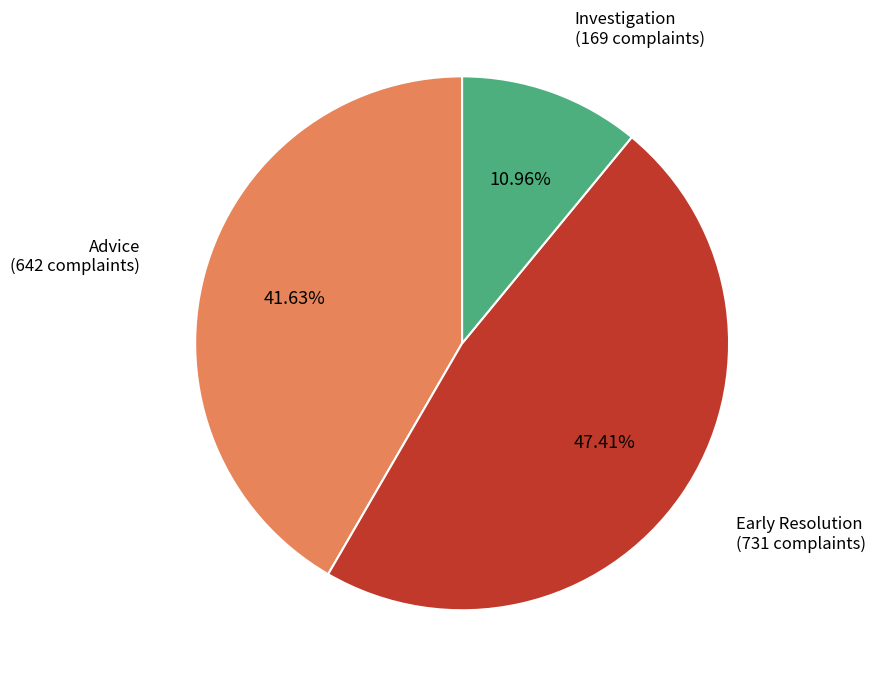

Is there a majority slice in this chart?

No